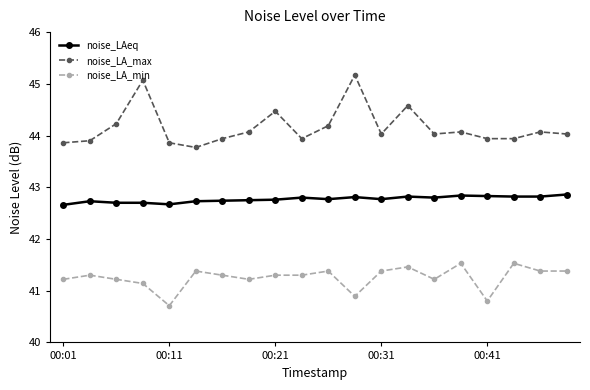

Which series has the largest range (max minus min)?

noise_LA_max